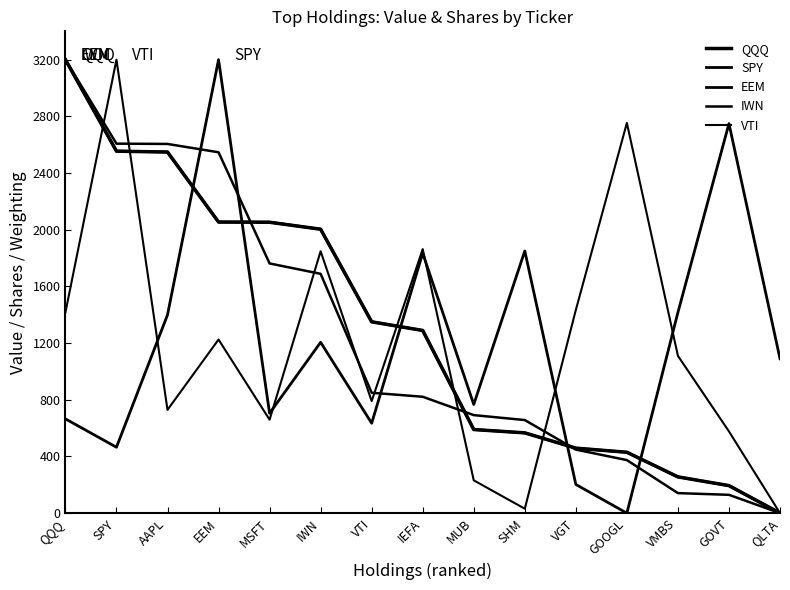

True or false: IWN has a value of 849.3 at VTI.

True